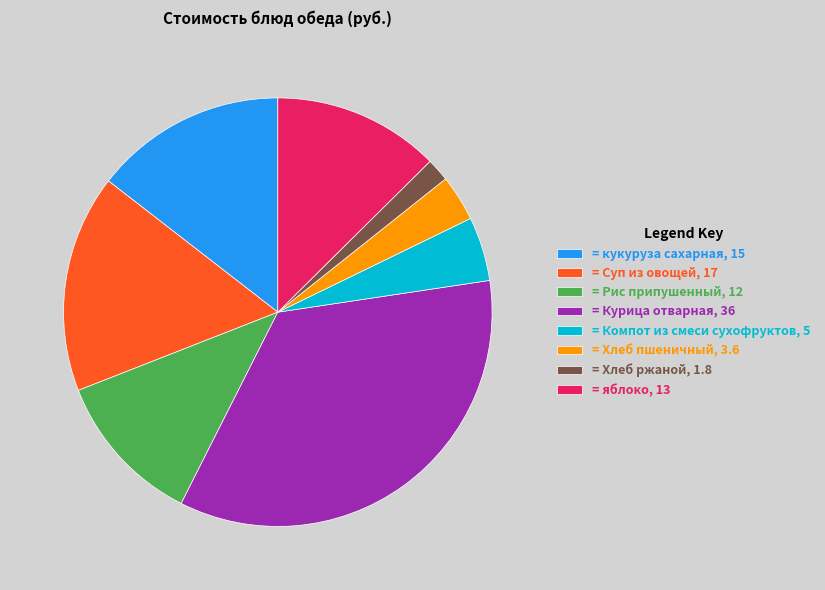

What is the ratio of the value at = Компот из смеси сухофруктов, 5 to the value at = Рис припушенный, 12?

0.4